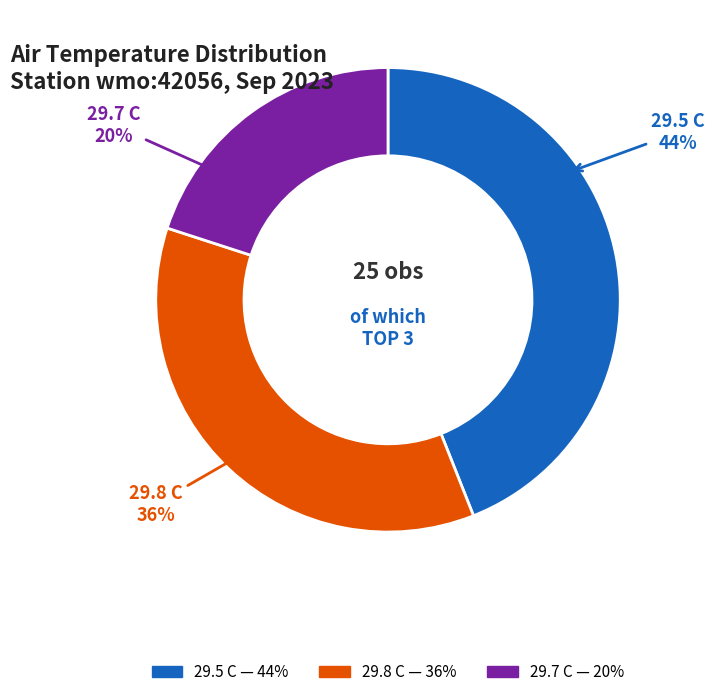

To the nearest percent, what is the average slice percentage?

33%